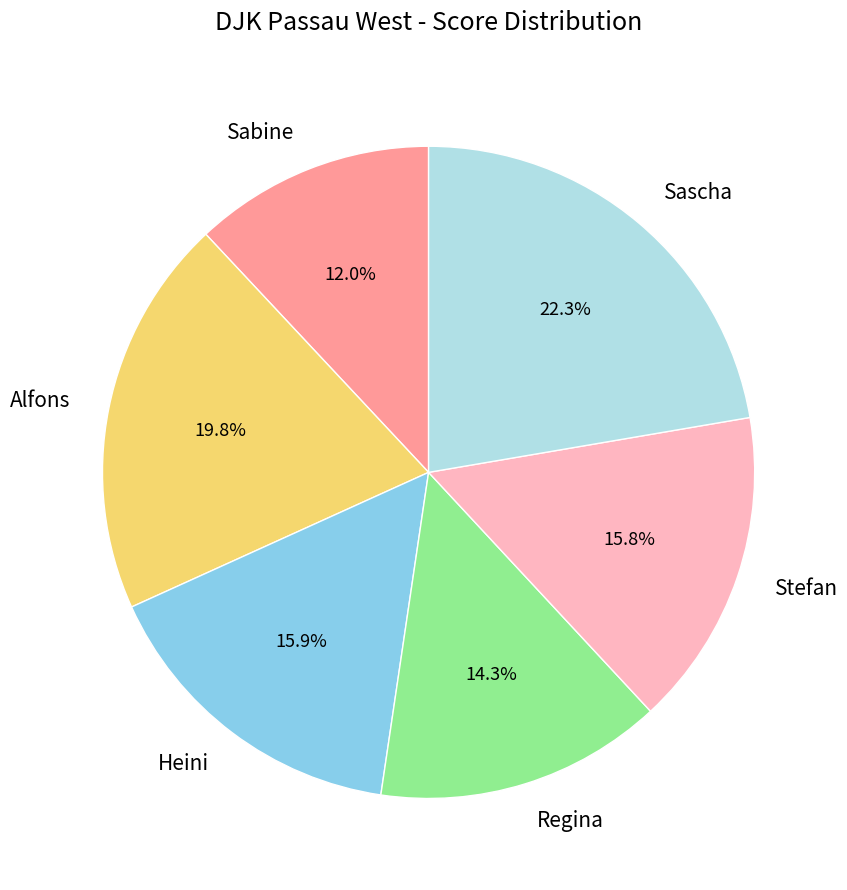

Combined, do Stefan and Heini account for over 50%?

No